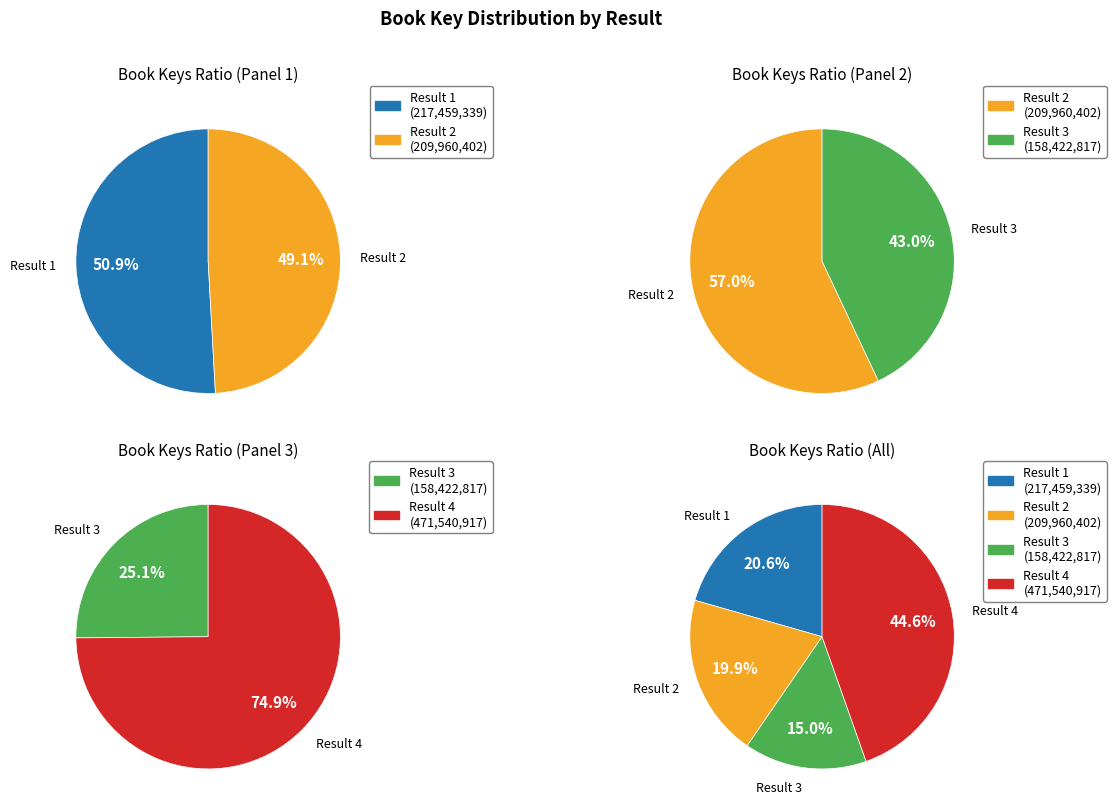

Count the number of slices in the pie.

4